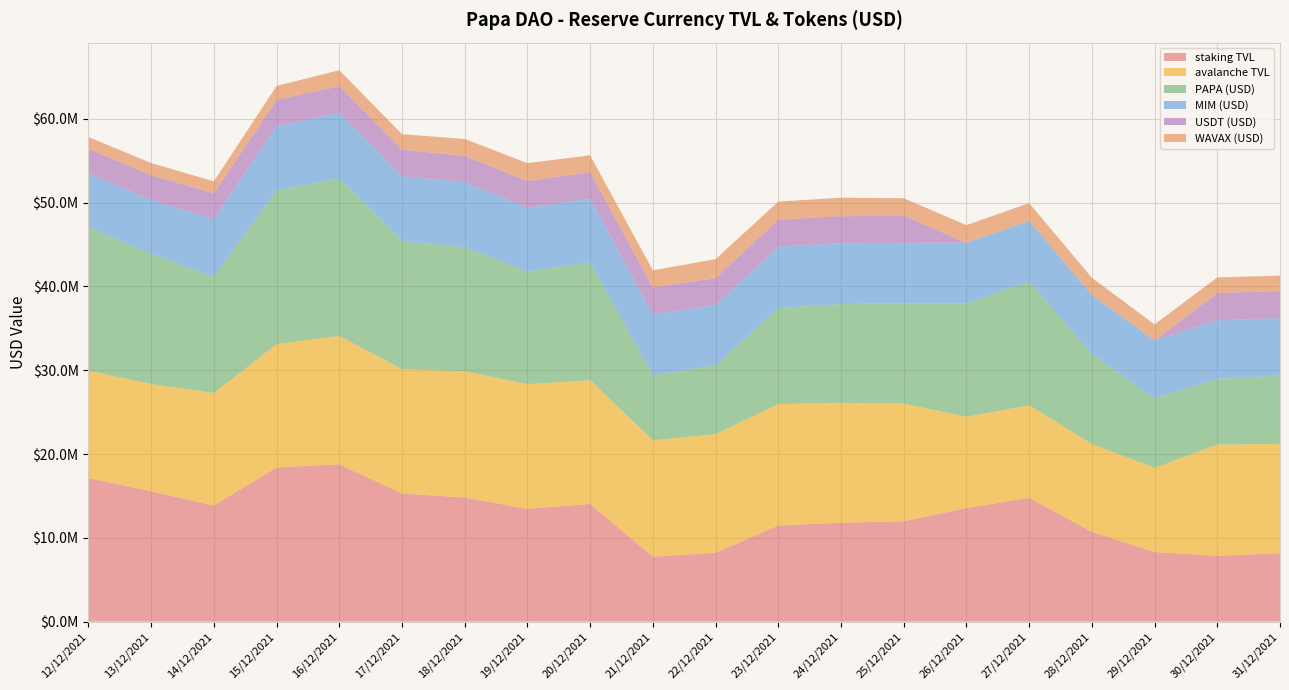

Reading left to right, extract all data points from this chart.

staking TVL: 12/12/2021=17141470.3	13/12/2021=15545593.2	14/12/2021=13850002.8	15/12/2021=18402931.3	16/12/2021=18778979.1	17/12/2021=15288576.5	18/12/2021=14814656.1	19/12/2021=13457742.9	20/12/2021=14046894.1	21/12/2021=7750342.0	22/12/2021=8218583.3	23/12/2021=11479902.1	24/12/2021=11796016.0	25/12/2021=11979186.6	26/12/2021=13541864.3	27/12/2021=14770260.7	28/12/2021=10719350.3	29/12/2021=8296674.8	30/12/2021=7854689.8	31/12/2021=8162199.6
avalanche TVL: 12/12/2021=12806814.2	13/12/2021=12818486.4	14/12/2021=13434197.3	15/12/2021=14695636.8	16/12/2021=15309680.3	17/12/2021=14845109.1	18/12/2021=15066102.6	19/12/2021=14882968.8	20/12/2021=14761707.4	21/12/2021=13887916.5	22/12/2021=14149961.9	23/12/2021=14480684.2	24/12/2021=14306787.5	25/12/2021=14035963.9	26/12/2021=10909846.7	27/12/2021=11035501.5	28/12/2021=10486686.9	29/12/2021=10035652.0	30/12/2021=13269979.3	31/12/2021=13044703.6
PAPA (USD): 12/12/2021=17141470.3	13/12/2021=15545593.2	14/12/2021=13850002.8	15/12/2021=18402931.3	16/12/2021=18778979.1	17/12/2021=15288576.5	18/12/2021=14814656.1	19/12/2021=13457742.9	20/12/2021=14046894.1	21/12/2021=7750342.0	22/12/2021=8218583.3	23/12/2021=11479902.1	24/12/2021=11796016.0	25/12/2021=11979186.6	26/12/2021=13541864.3	27/12/2021=14770260.7	28/12/2021=10719350.3	29/12/2021=8296674.8	30/12/2021=7854689.8	31/12/2021=8162199.6
MIM (USD): 12/12/2021=6417711.9	13/12/2021=6415686.5	14/12/2021=6902138.6	15/12/2021=7638196.9	16/12/2021=7871879.4	17/12/2021=7761914.5	18/12/2021=7739768.0	19/12/2021=7629109.1	20/12/2021=7603832.8	21/12/2021=7288566.9	22/12/2021=7213174.1	23/12/2021=7315993.2	24/12/2021=7261340.3	25/12/2021=7217935.3	26/12/2021=7229910.2	27/12/2021=7258626.5	28/12/2021=7081606.1	29/12/2021=6917490.4	30/12/2021=6980338.4	31/12/2021=6859925.5
USDT (USD): 12/12/2021=2932607.3	13/12/2021=2959634.6	14/12/2021=3092351.1	15/12/2021=3134239.2	16/12/2021=3159932.1	17/12/2021=3148299.9	18/12/2021=3160817.7	19/12/2021=3160817.7	20/12/2021=3198058.3	21/12/2021=3203513.9	22/12/2021=3203513.9	23/12/2021=3226859.5	24/12/2021=3226859.5	25/12/2021=3226859.5	26/12/2021=0.0	27/12/2021=0.0	28/12/2021=0.0	29/12/2021=0.0	30/12/2021=3259157.5	31/12/2021=3233481.3
WAVAX (USD): 12/12/2021=1393783.1	13/12/2021=1446529.5	14/12/2021=1414771.8	15/12/2021=1654973.6	16/12/2021=1915734.8	17/12/2021=1844336.3	18/12/2021=2012119.4	19/12/2021=2132246.4	20/12/2021=2001022.7	21/12/2021=2040459.5	22/12/2021=2252712.5	23/12/2021=2145514.2	24/12/2021=2205308.3	25/12/2021=2091103.5	26/12/2021=2094620.7	27/12/2021=2117737.4	28/12/2021=2031936.0	29/12/2021=1924406.0	30/12/2021=1861271.3	31/12/2021=1833985.7